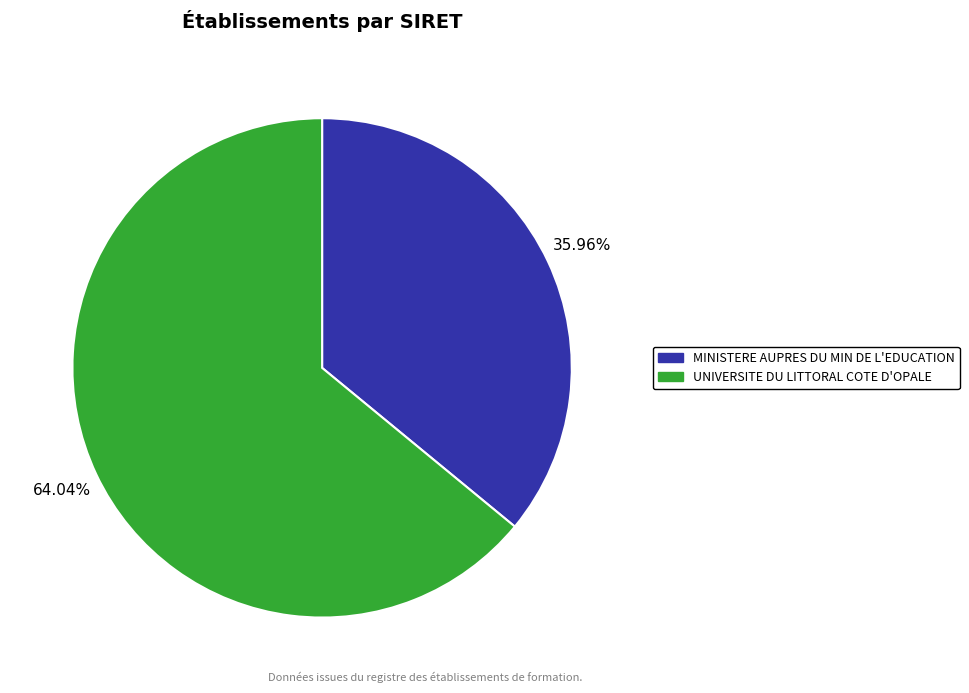

Approximately how many times larger is the value at MINISTERE AUPRES DU MIN DE L'EDUCATION compared to UNIVERSITE DU LITTORAL COTE D'OPALE?

0.6